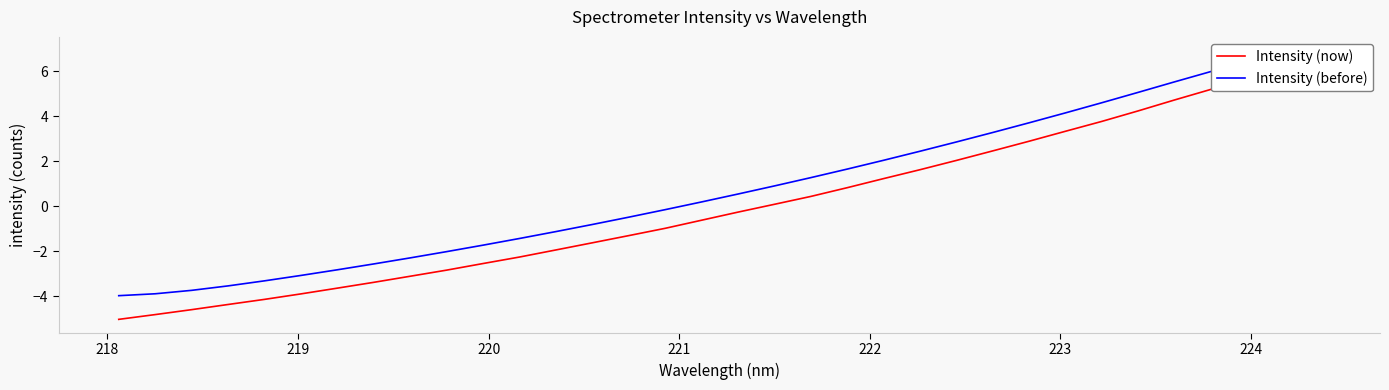

Which series has the widest spread of values?

Intensity (now)